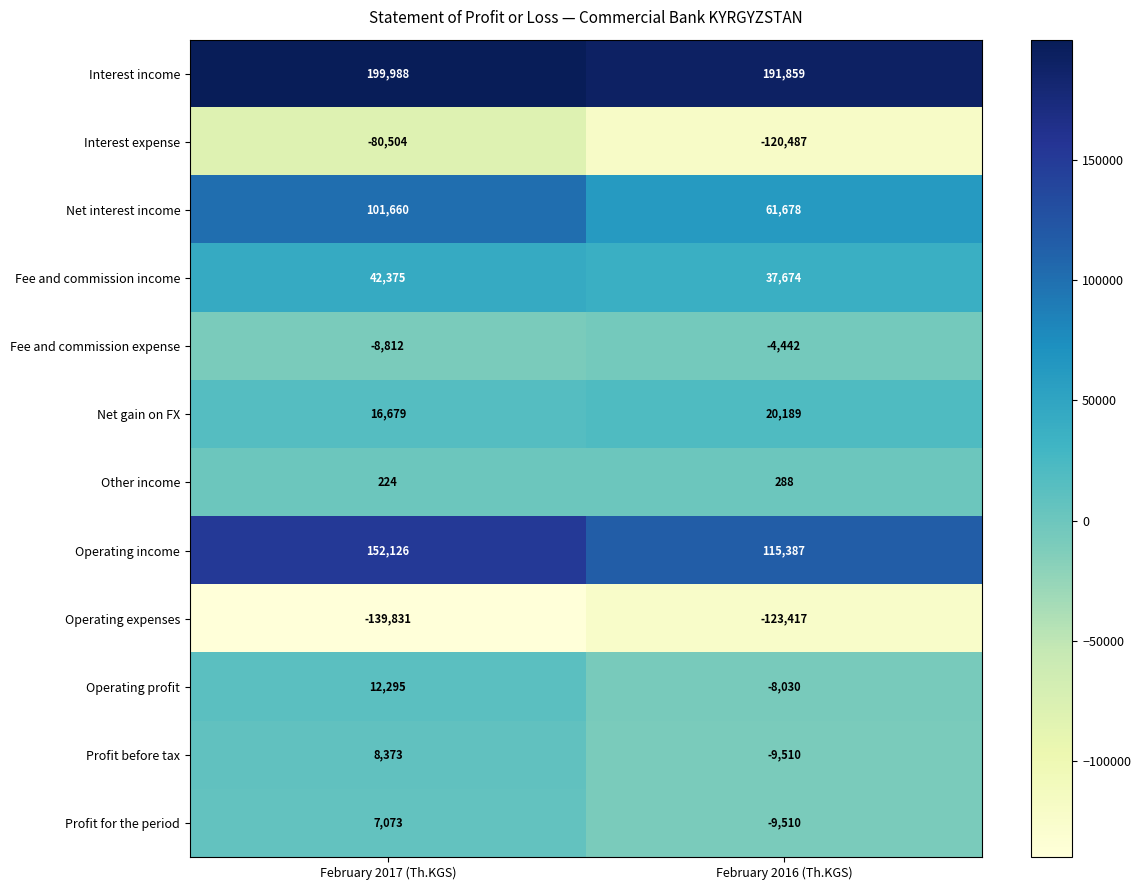

Reading left to right, extract all data points from this chart.

Interest income: 199988	191859
Interest expense: -80504	-120487
Net interest income: 101660	61678
Fee and commission income: 42375	37674
Fee and commission expense: -8812	-4442
Net gain on FX: 16679	20189
Other income: 224	288
Operating income: 152126	115387
Operating expenses: -139831	-123417
Operating profit: 12295	-8030
Profit before tax: 8373	-9510
Profit for the period: 7073	-9510